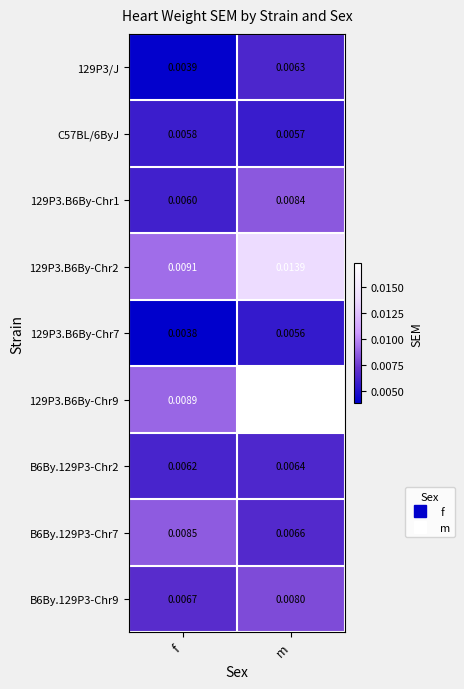

List the labels in order of 129P3/J value, largest first.

m, f